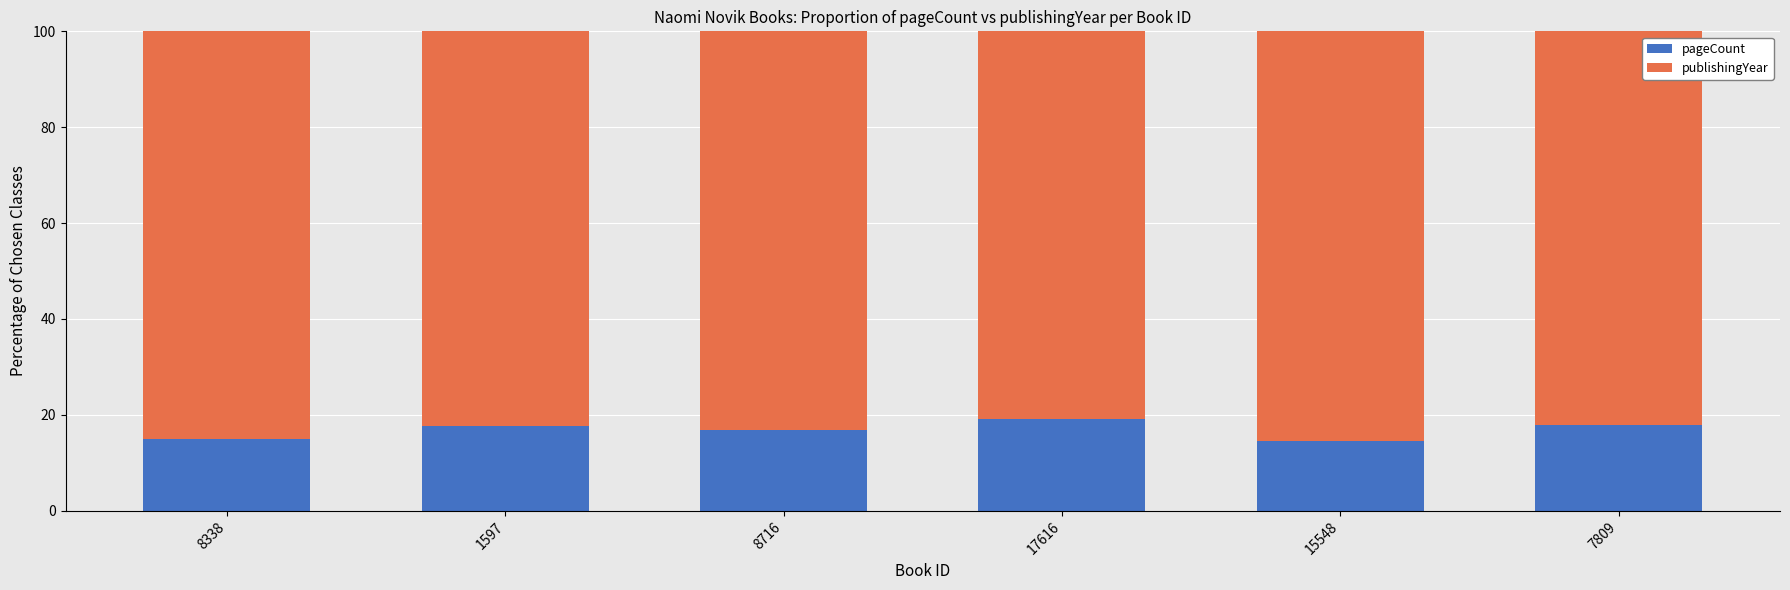

What is the sum of all pageCount values?

100.8